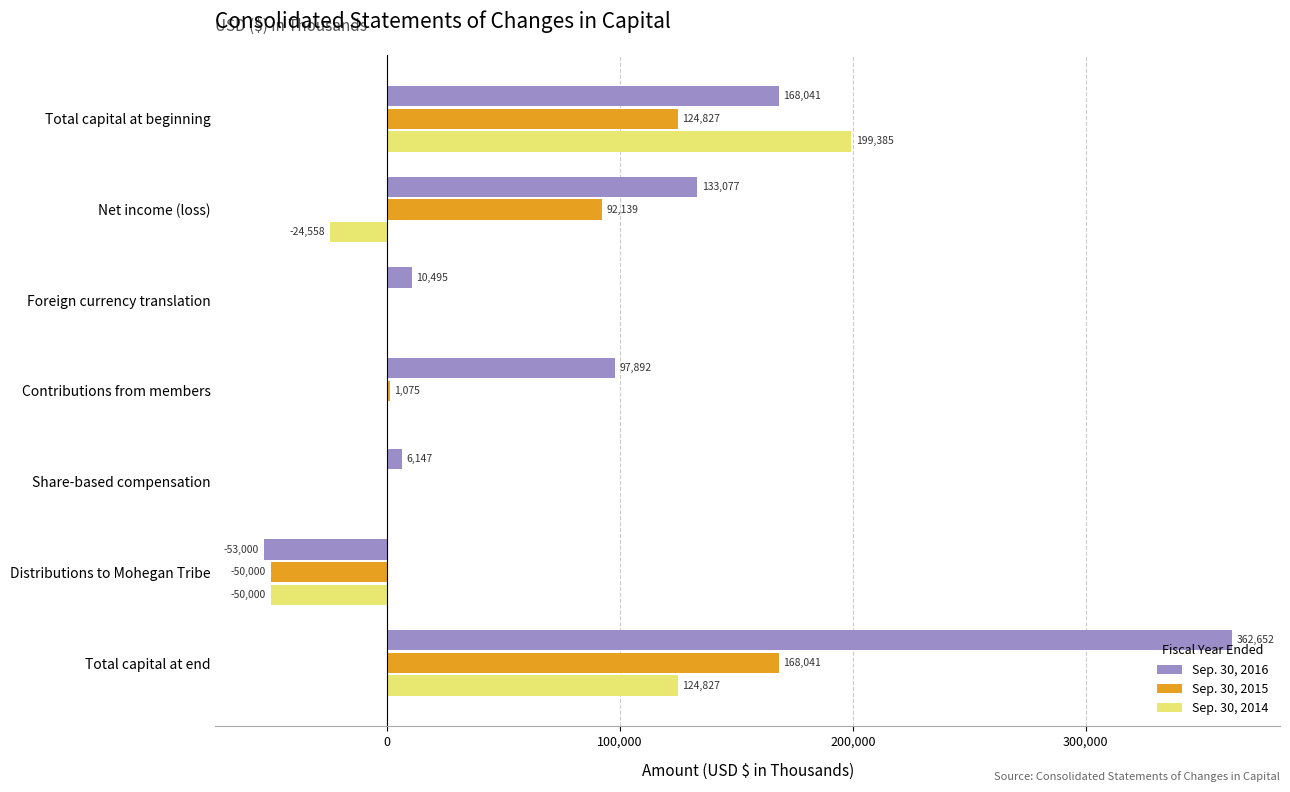

At which category does the chart reach its peak across all series?

Total capital at end